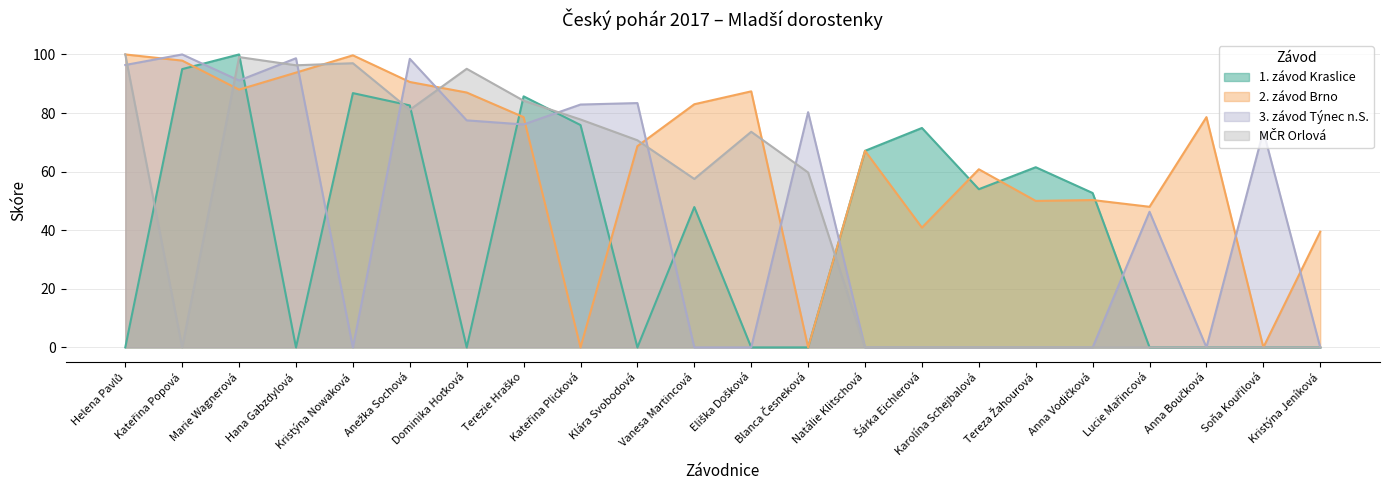

What is the highest value of the 1. závod Kraslice series?

100.0